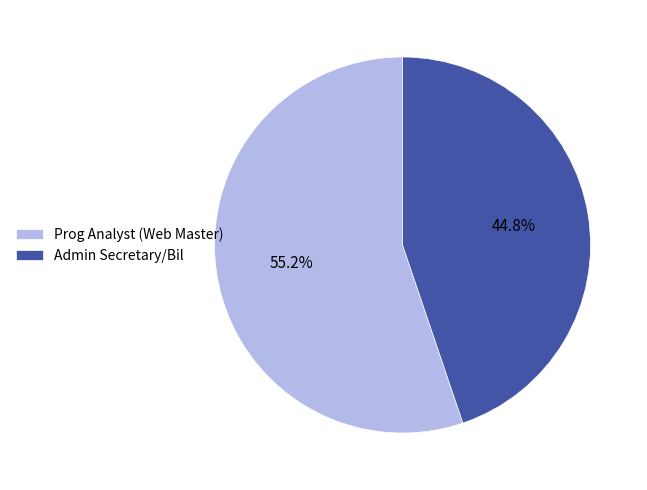

Is it true that Admin Secretary/Bil is 50% of the pie?

False